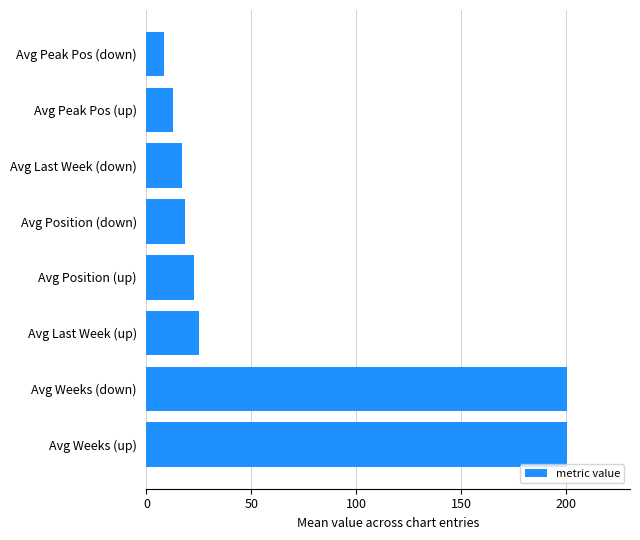

What is the change in value from Avg Weeks (up) to Avg Peak Pos (up)?

-187.9